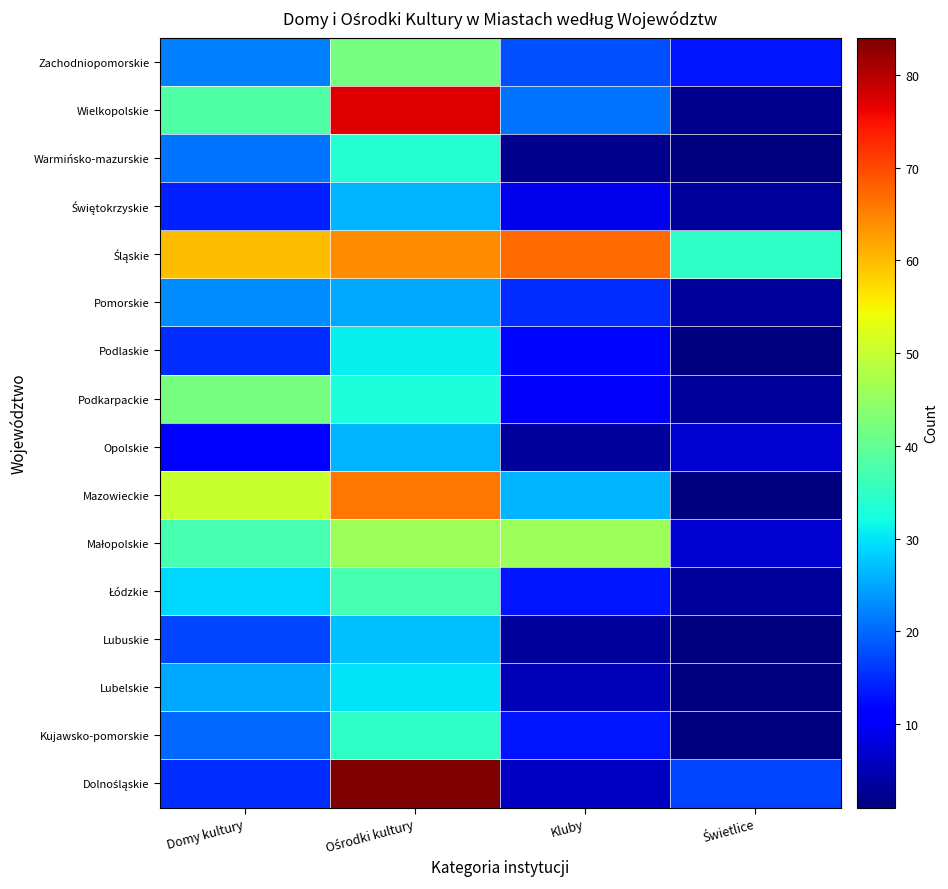

What is the total value across all series at Kluby?

269